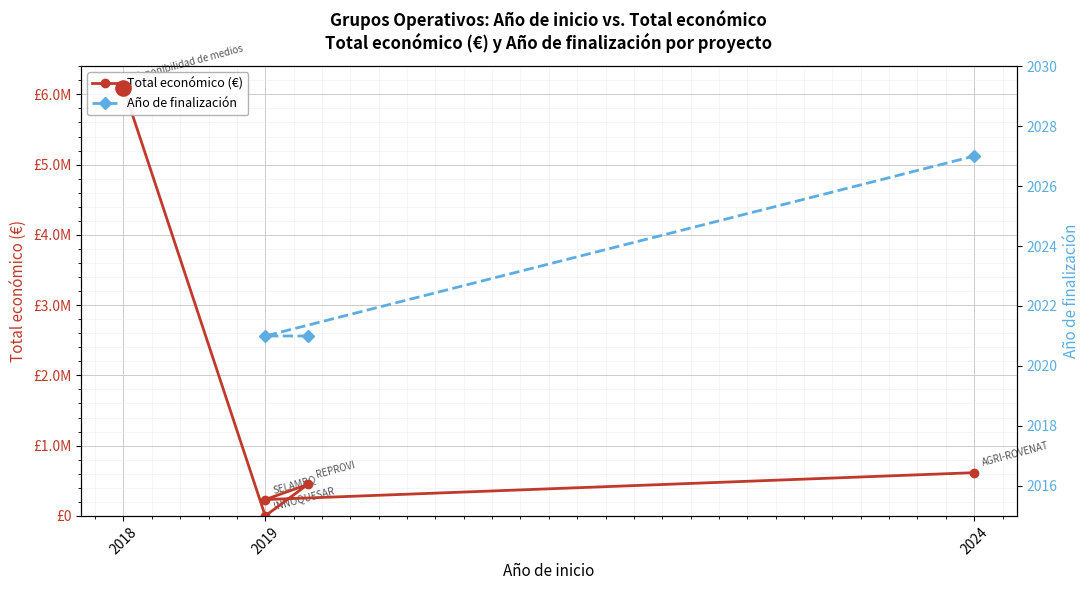

Which series reaches the minimum Y coordinate?

Total económico (€)